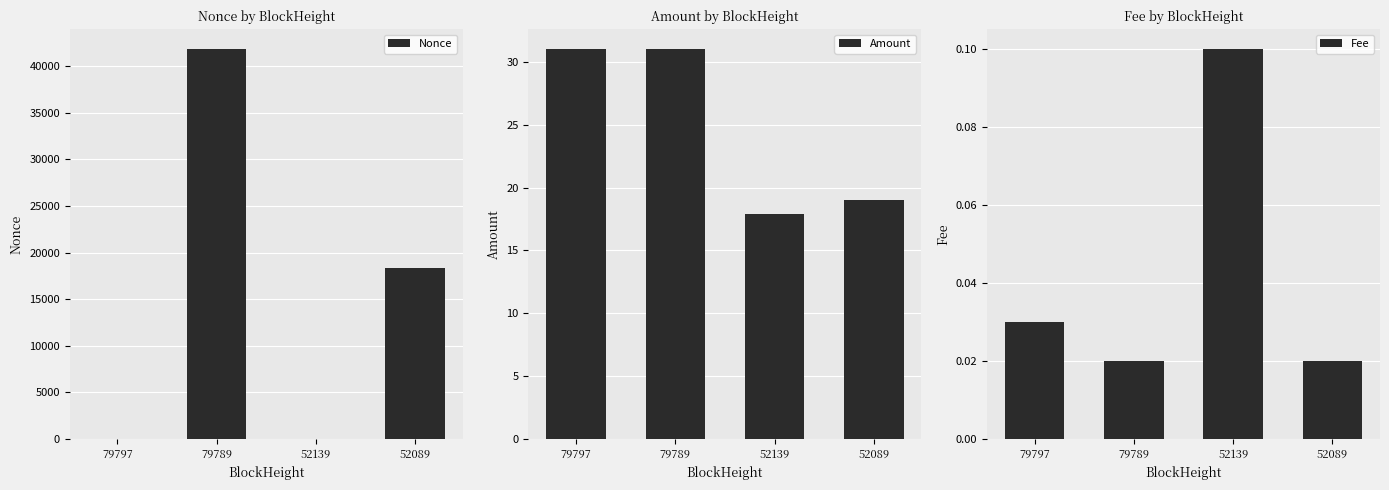

What is the value of the Amount bar at the 3rd from the left?

17.9